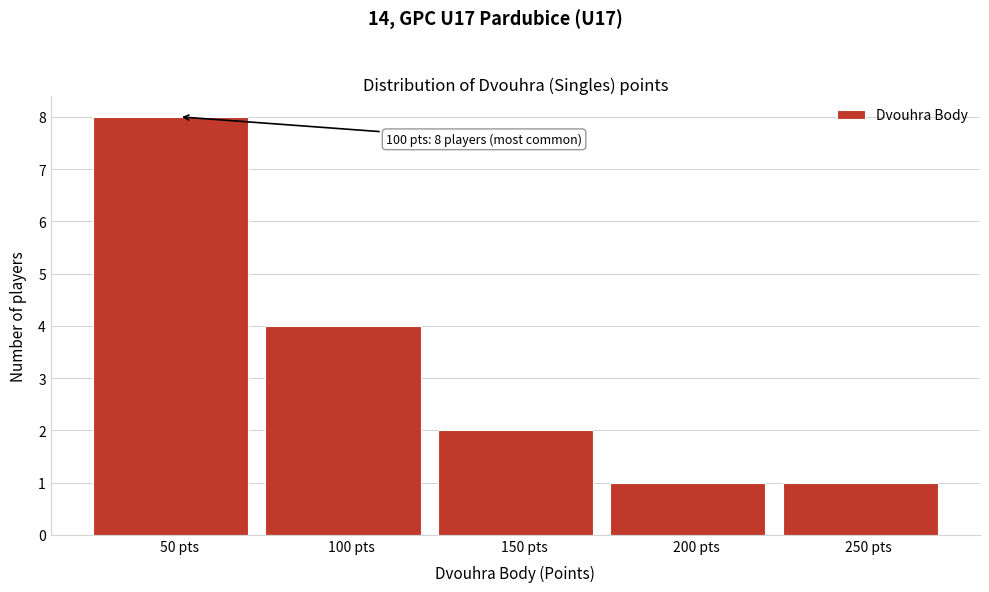

Over which range of the x-axis is the bar tallest?

25 to 75